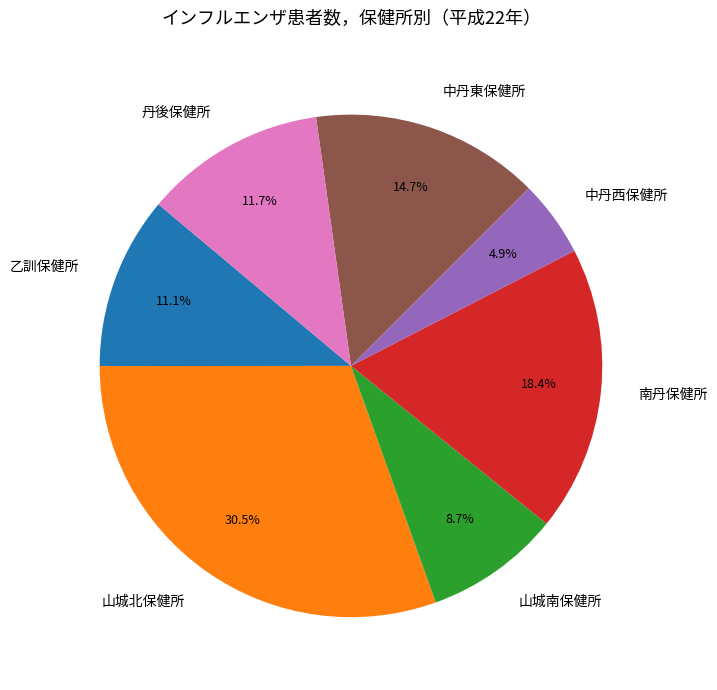

Does 南丹保健所 account for over 50% of the chart?

No